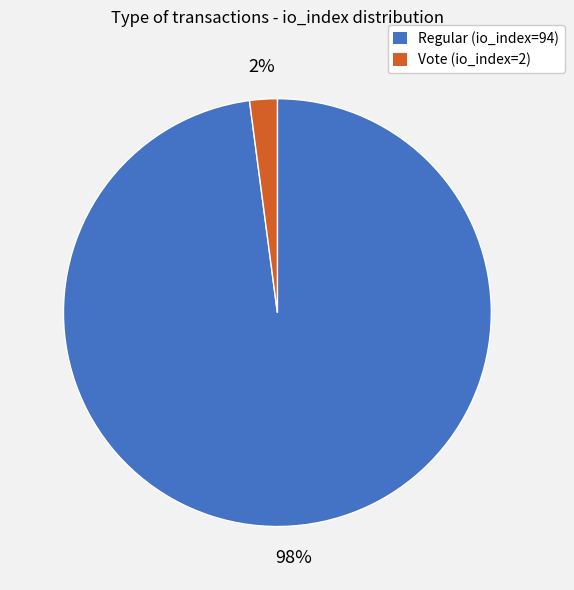

The Regular (io_index=94) slice represents 98% of the pie. True or false?

True